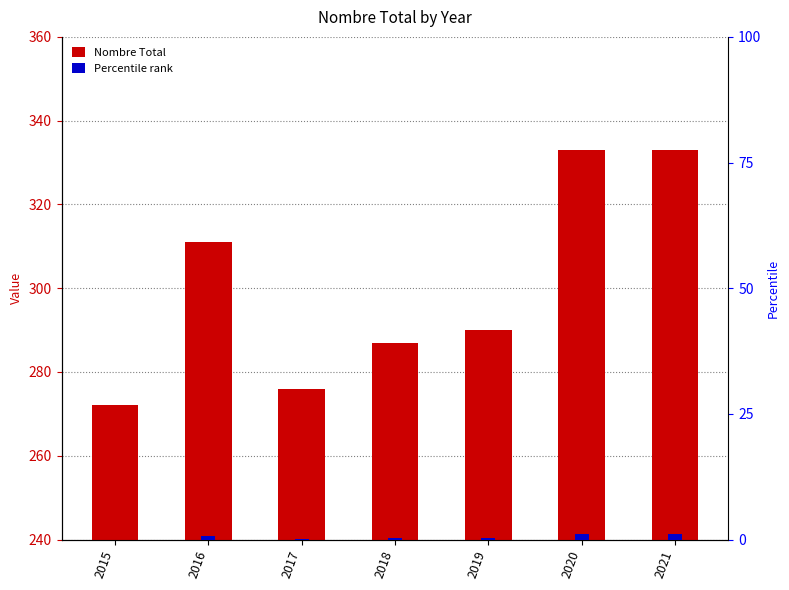

Reading left to right, transcribe all the data shown in this chart.

272	311	276	287	290	333	333